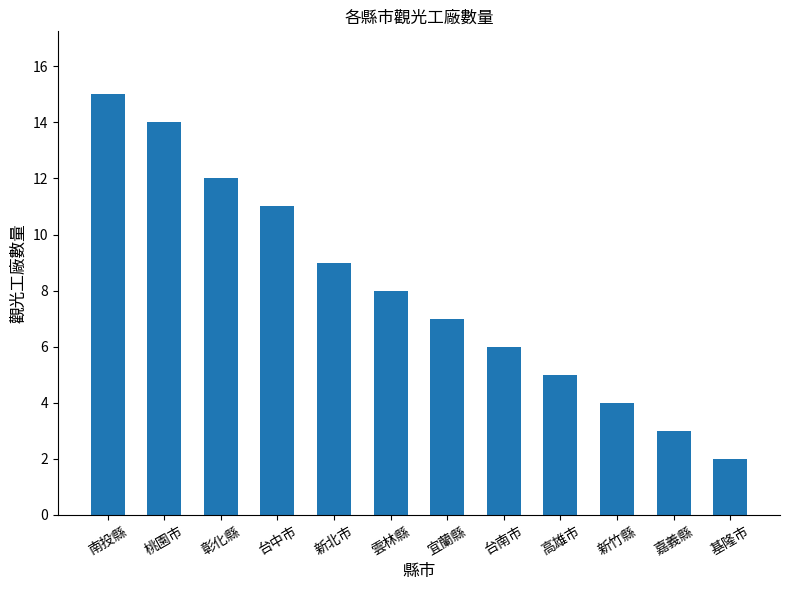

The chart shows a value of 4 at 彰化縣. True or false?

False